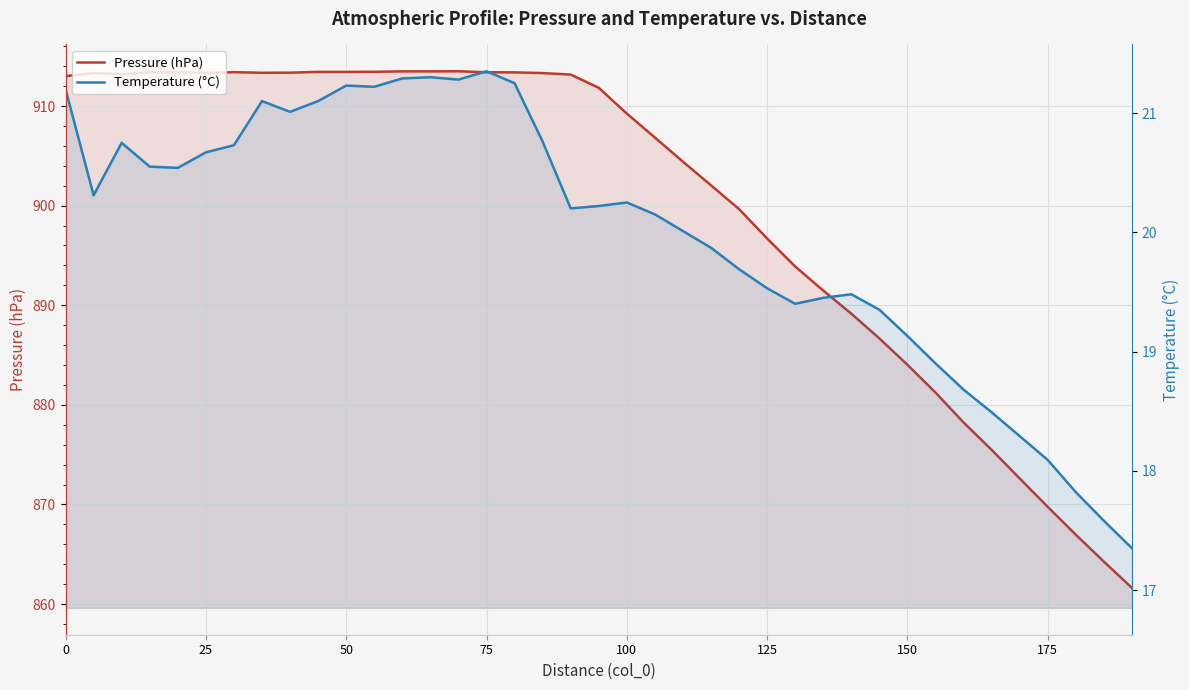

How many values in the Temperature (°C) series are below 20?

16